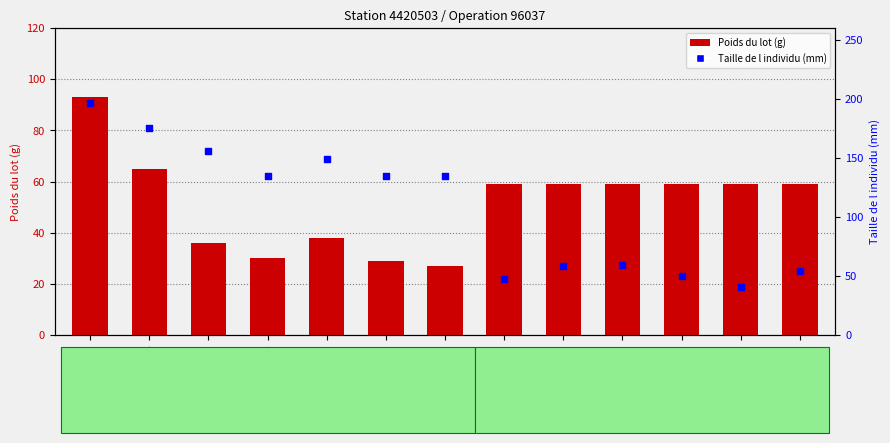

What is the total value across all series at 6076121_2?

117